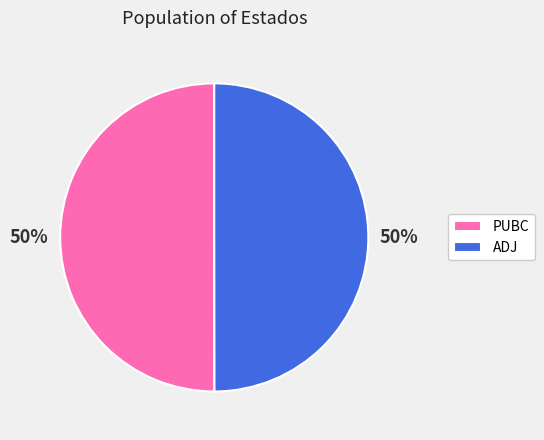

What percentage is the ADJ slice, to the nearest percent?

50%